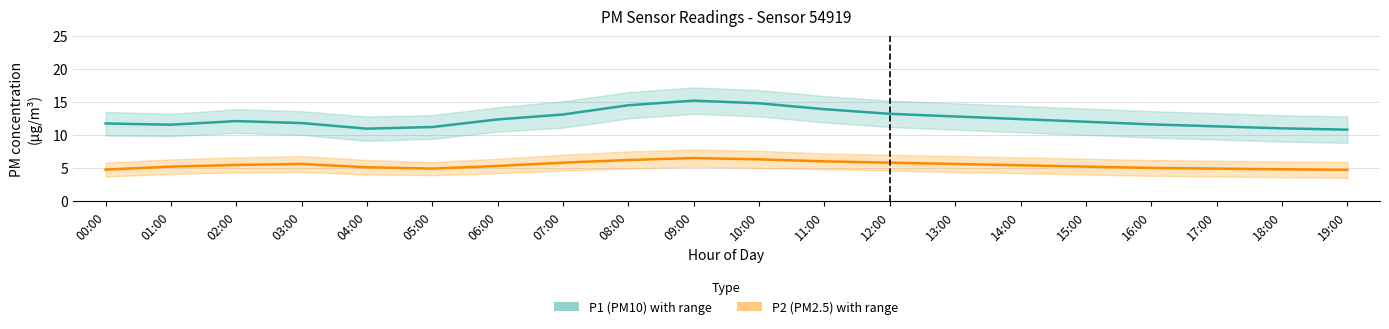

How many lines are shown in the chart?

2